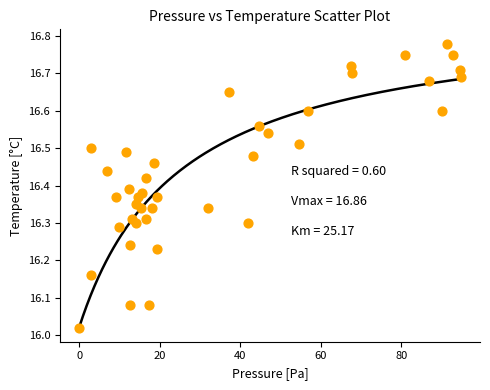

What is the range of Y values (max minus min)?

0.8